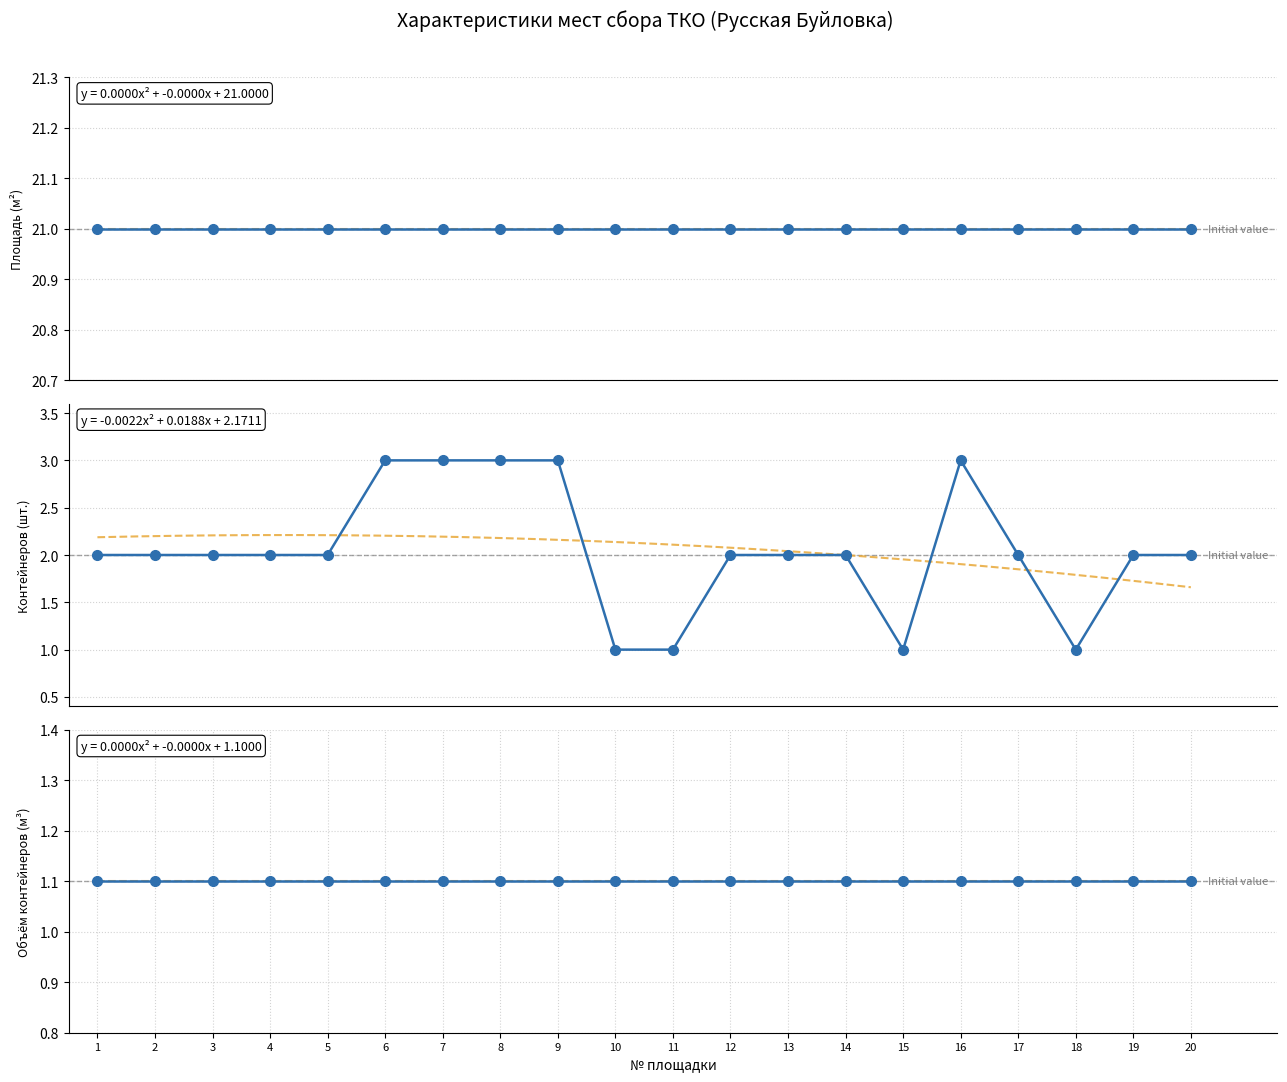

At which category is the sum across all series the highest?

6